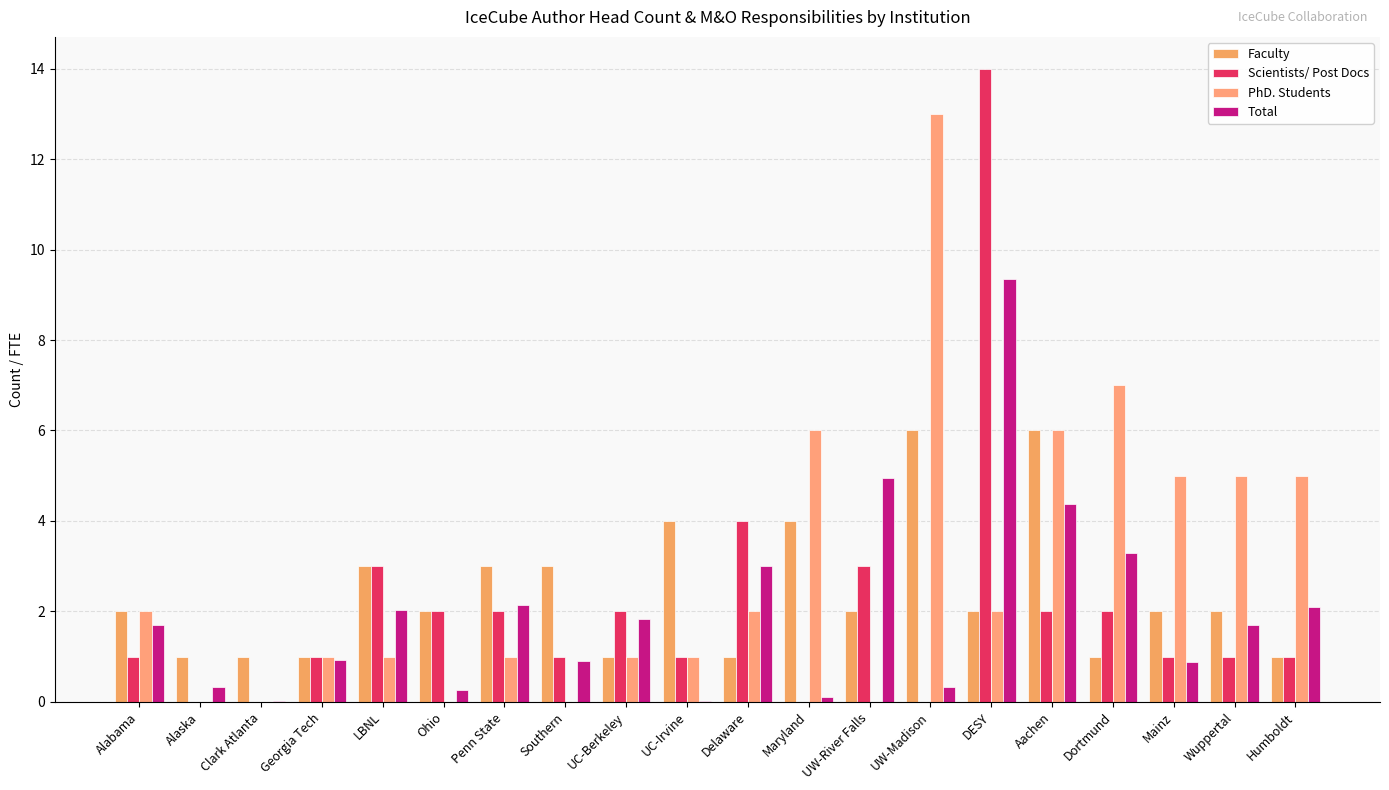

Does the chart contain stacked bars?

No